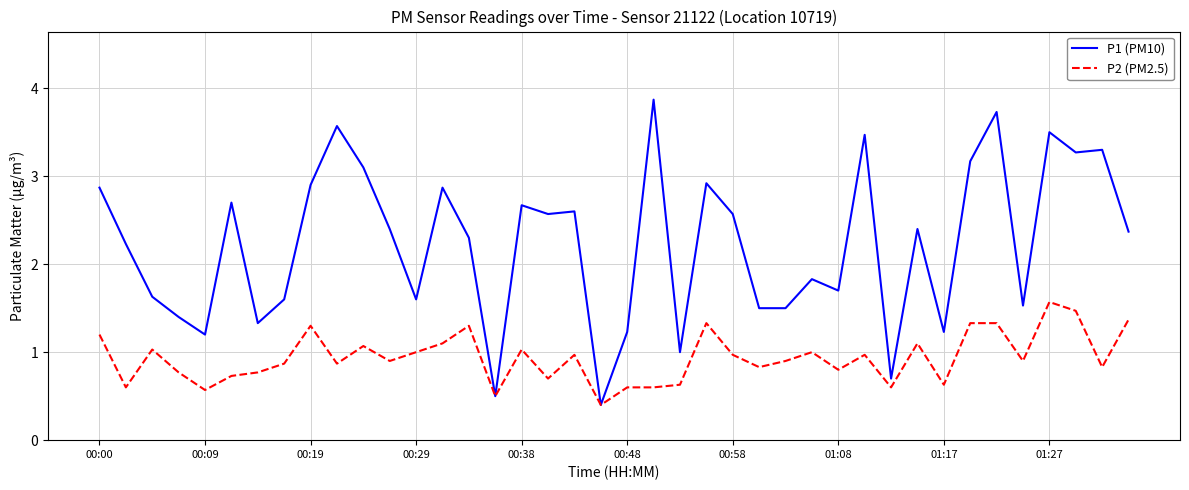

Rank the series by their average value, from highest to lowest.

P1 (PM10), P2 (PM2.5)